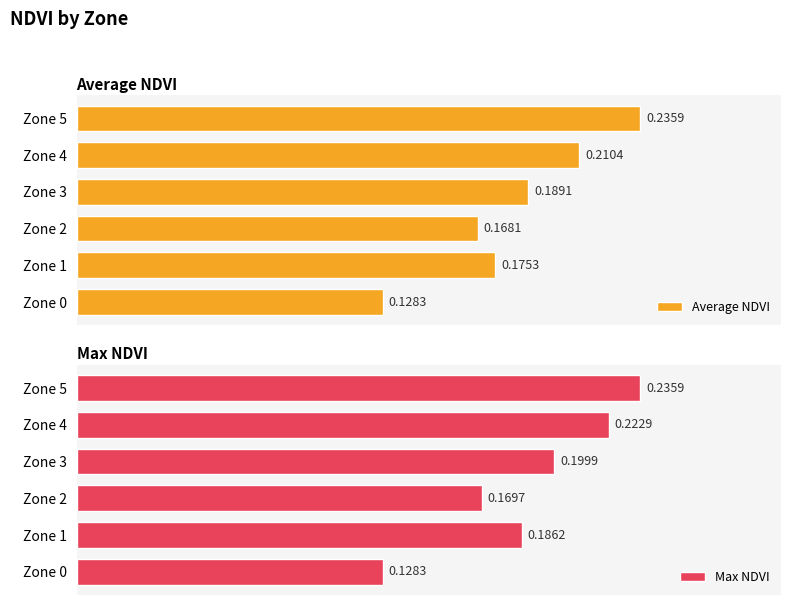

How many groups of bars are there?

6